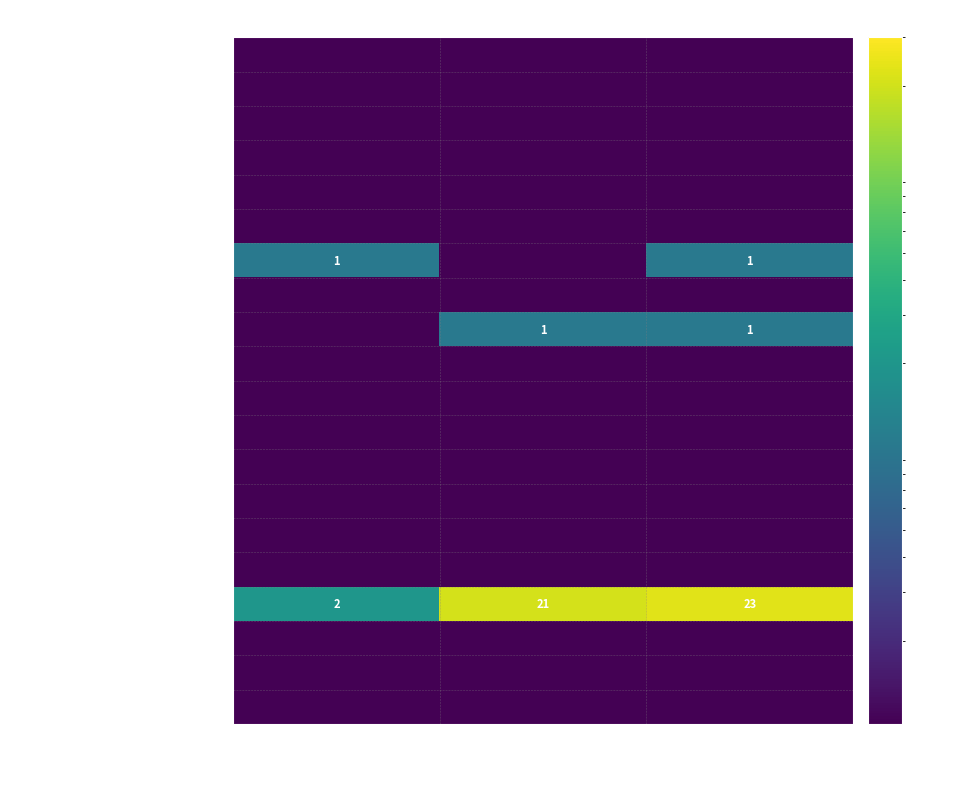

What is the approximate value of Técnico Superior at Total?

1.0